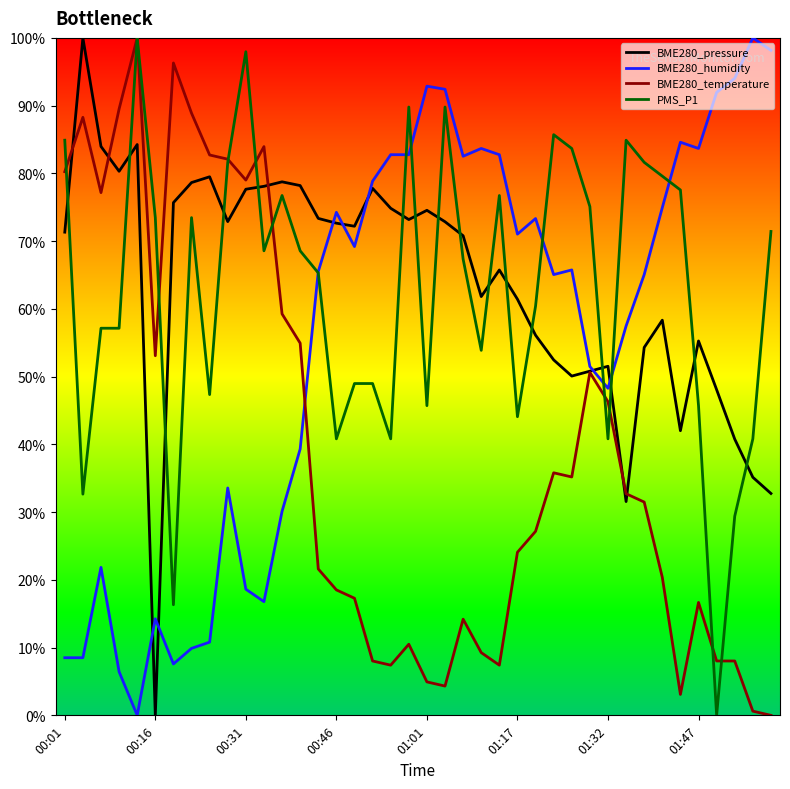

True or false: BME280_pressure and PMS_P1 cross at least once.

True